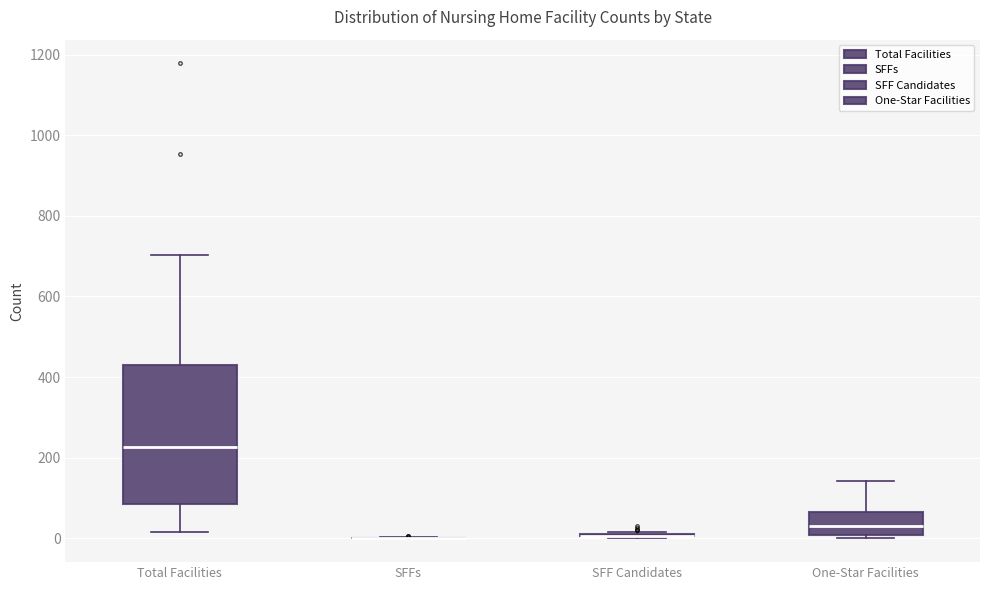

Reading left to right, read every box against the y-axis: the position of its median line, the range the box covers, and the ends of its whiskers. The values are not printed on the chart, so give them approximately, as read against the axis.

Total Facilities: median 220, box 80 to 440, whiskers 20 to 700
SFFs: box collapsed to a line at 0, whiskers 0 to 0
SFF Candidates: box collapsed to a line at 0, whiskers 0 to 20
One-Star Facilities: median 40, box 0 to 60, whiskers 0 (just below the box's lower edge) to 140